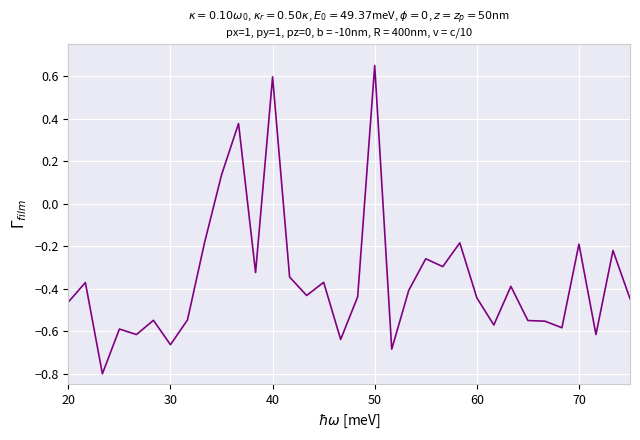

How many values are below 0?

30